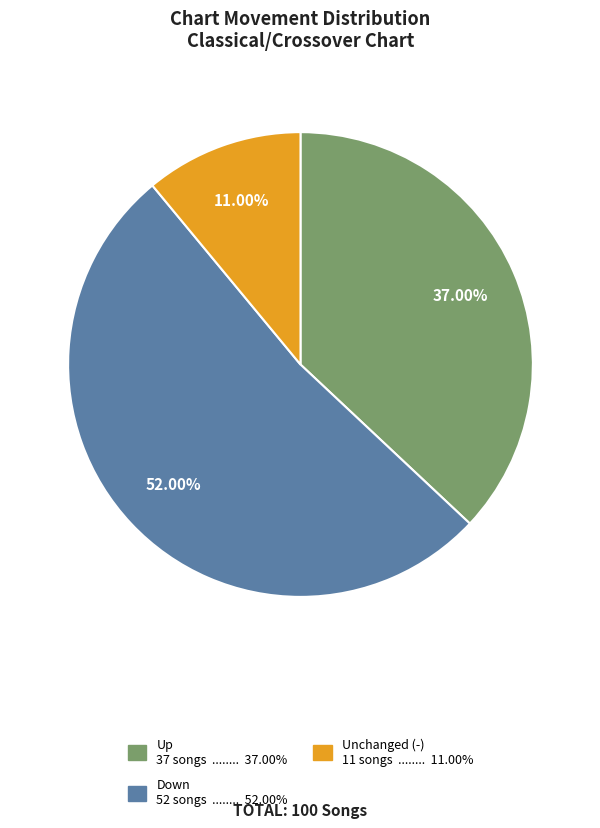

Is there any slice that represents more than half of the pie?

Yes